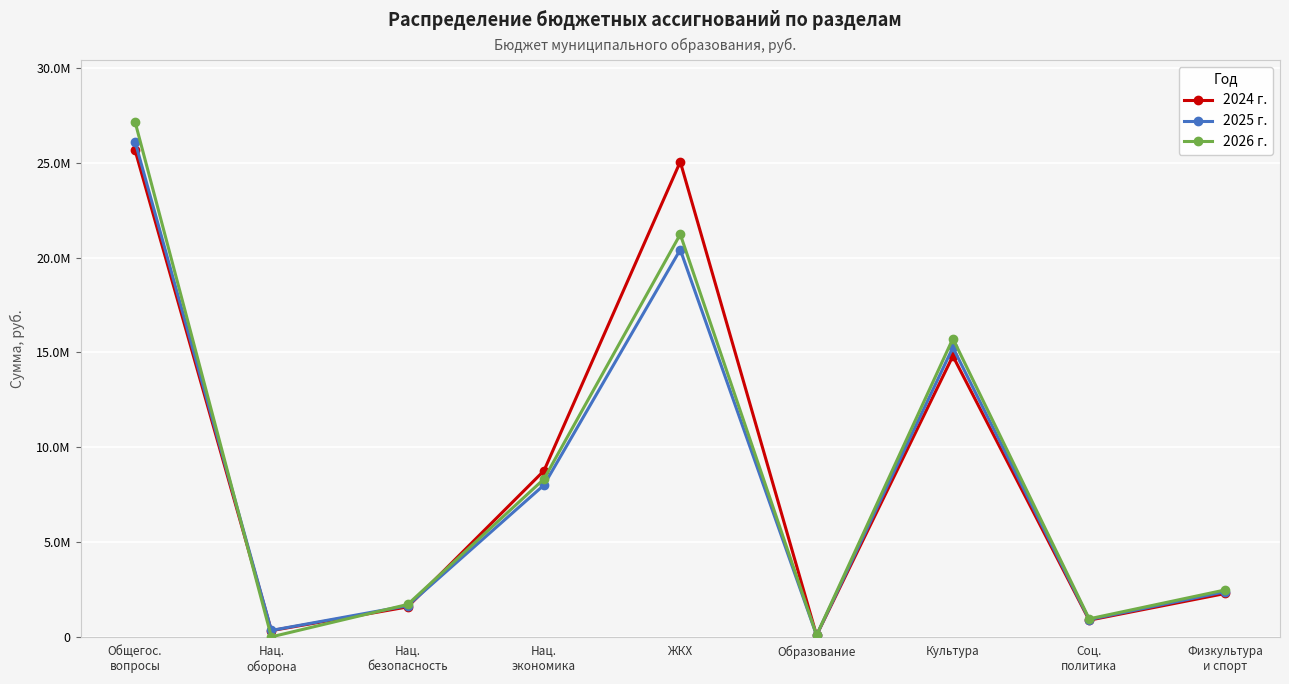

At how many categories does at least one series exceed 13176370?

3